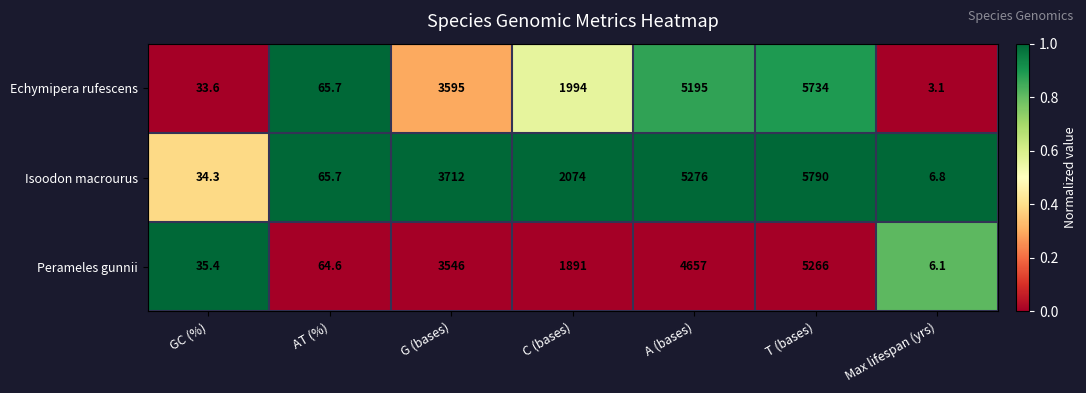

What is the lowest value of the Perameles gunnii series?

6.1